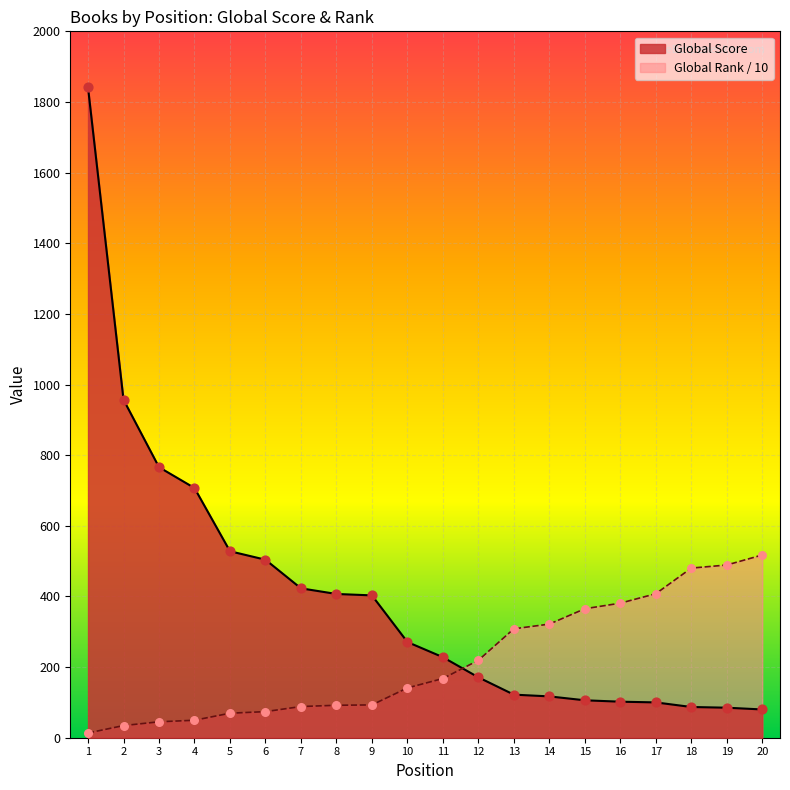

Is the value of Global Score at 9 greater than the value of Global Rank (scaled) at 14?

Yes